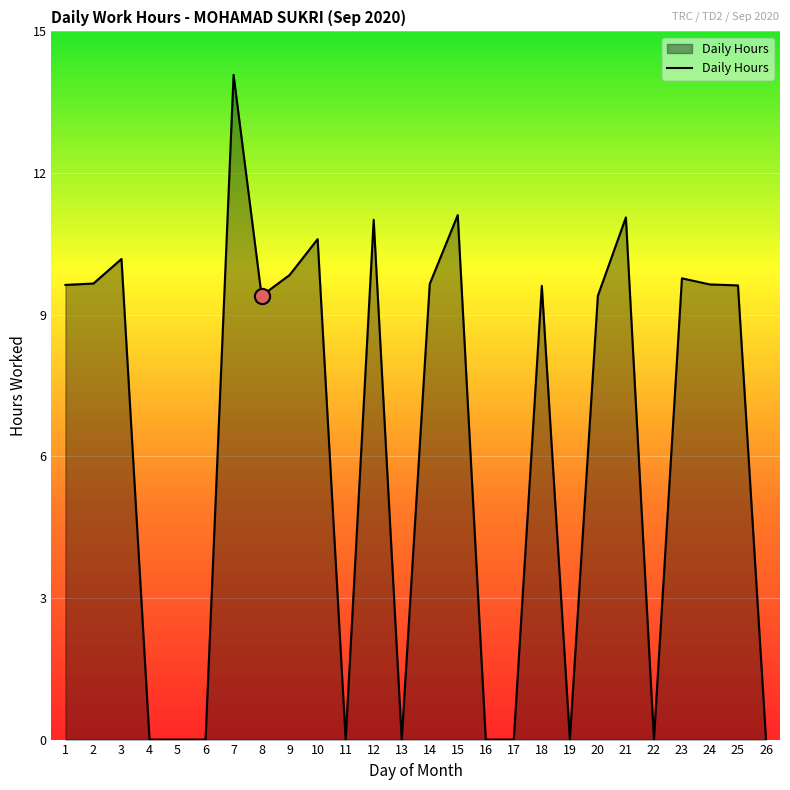

What is the change in value from 16 to 20?

+9.4